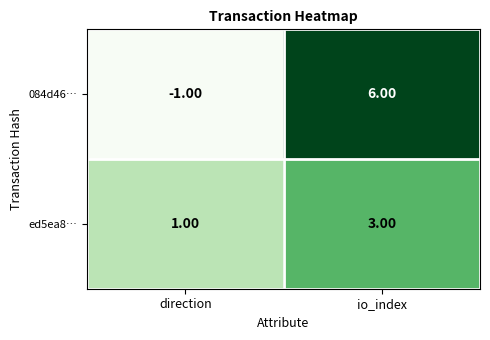

What is the sum of all 084d46… values?

5